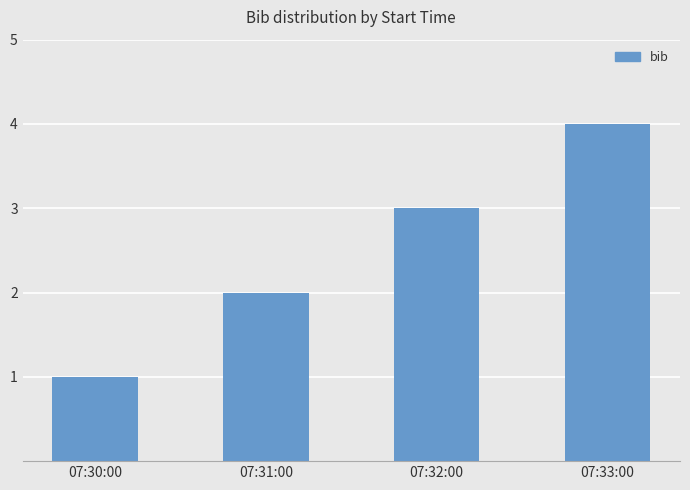

What is the change in value from 07:30:00 to 07:33:00?

+3